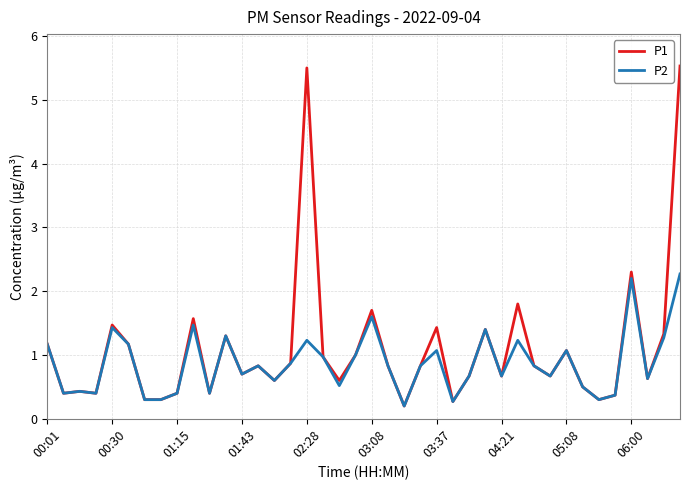

List the series in order of their peak value, highest first.

P1, P2